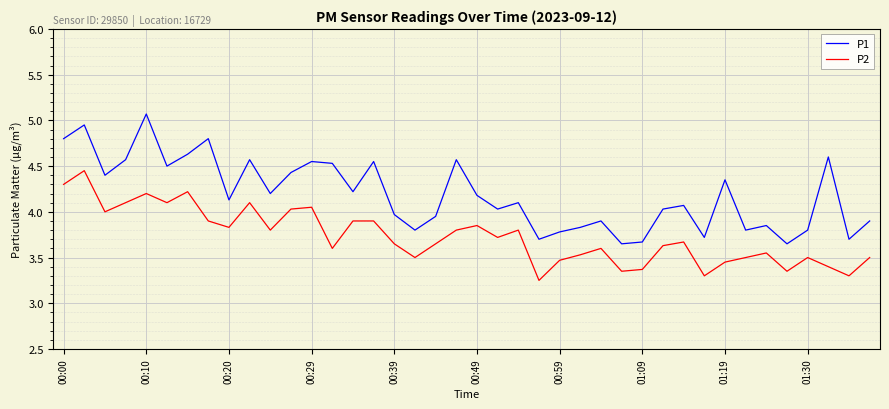

What is the maximum value shown in the chart?

5.1